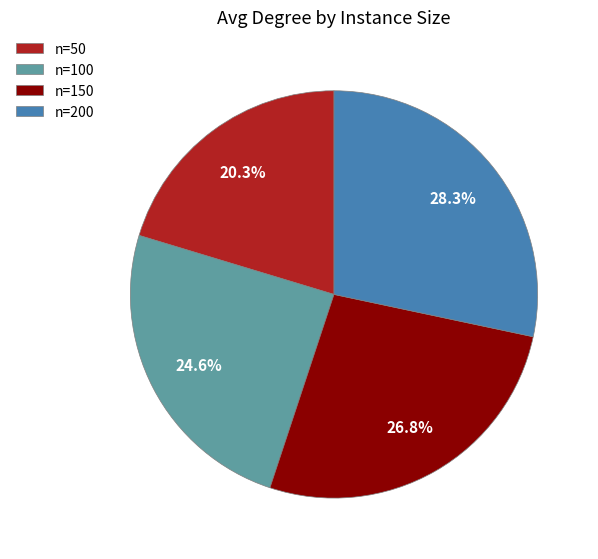

Which has a higher value, n=50 or n=200?

n=200